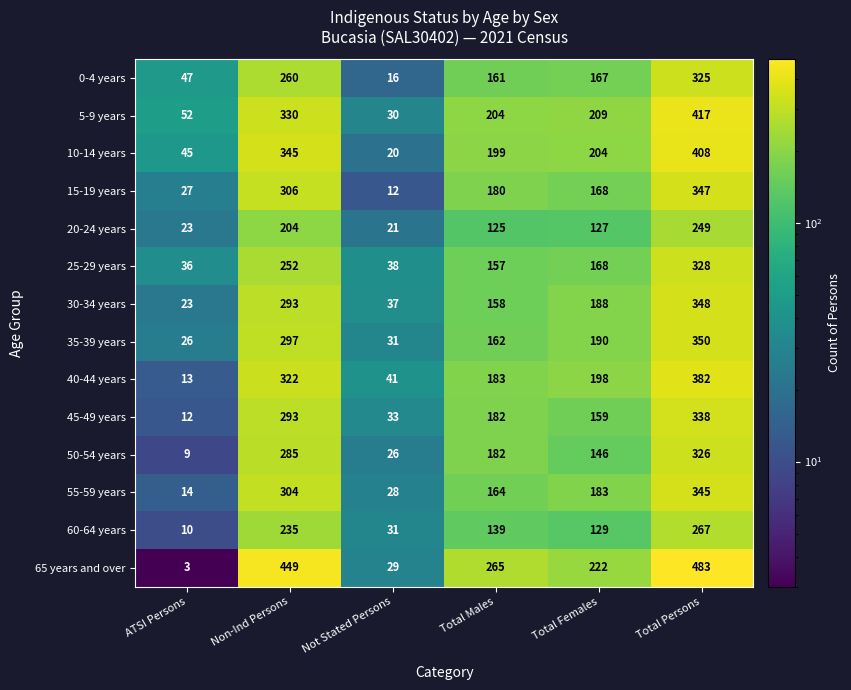

At how many categories does at least one series exceed 429?

2